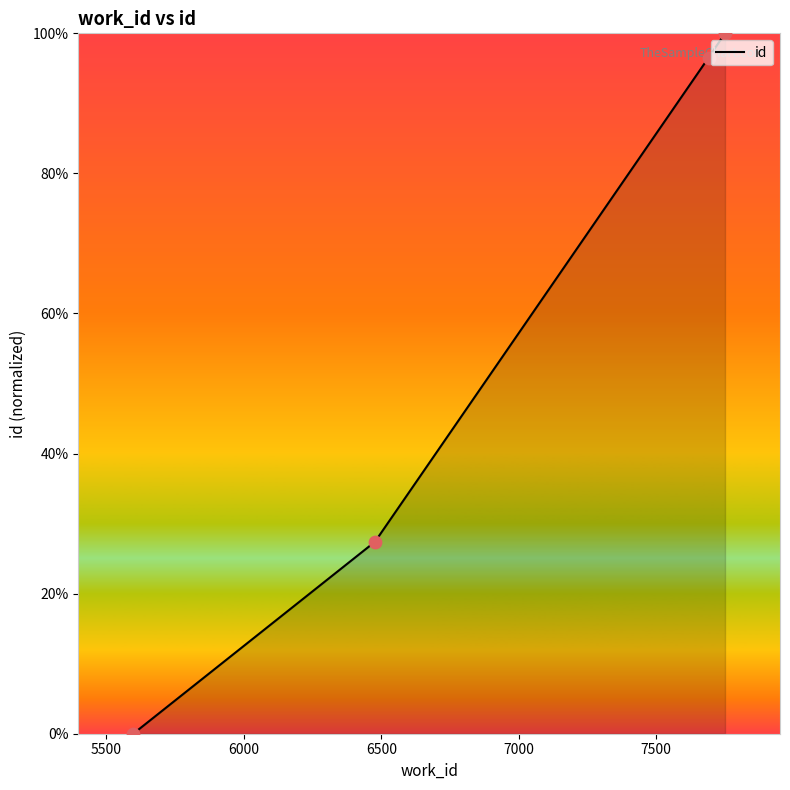

What is the maximum value shown in the chart?

100.0